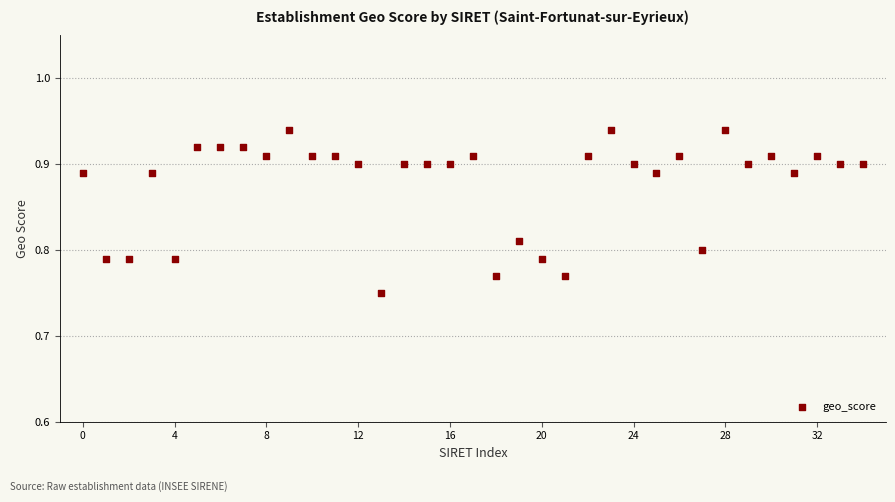

Count the number of points in this scatter plot.

35